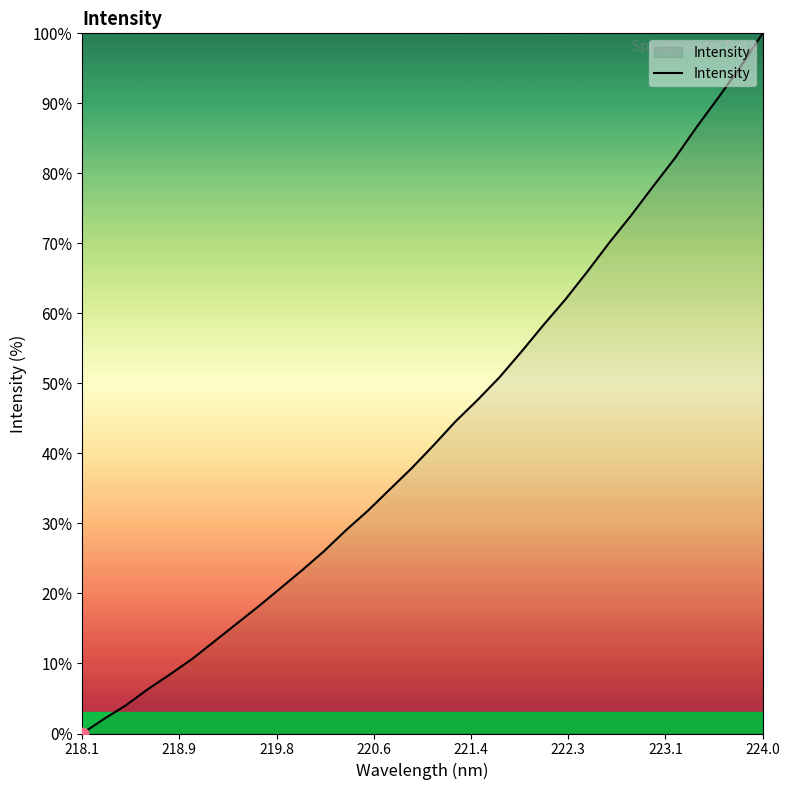

What is the difference between the maximum and minimum values?

100.0